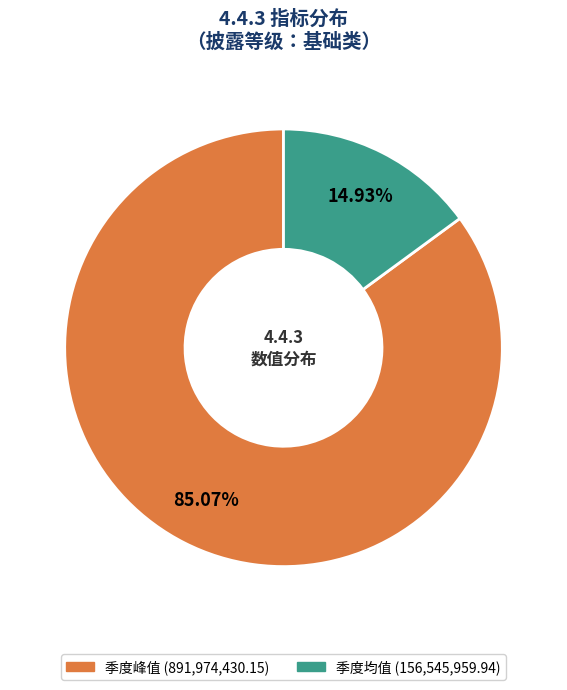

Which slice is the largest?

季度峰值